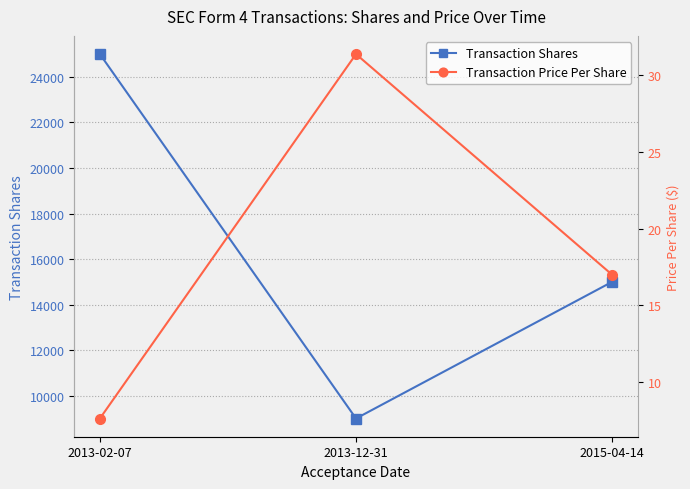

What is the approximate value of Transaction Shares at 2013-02-07?

25000